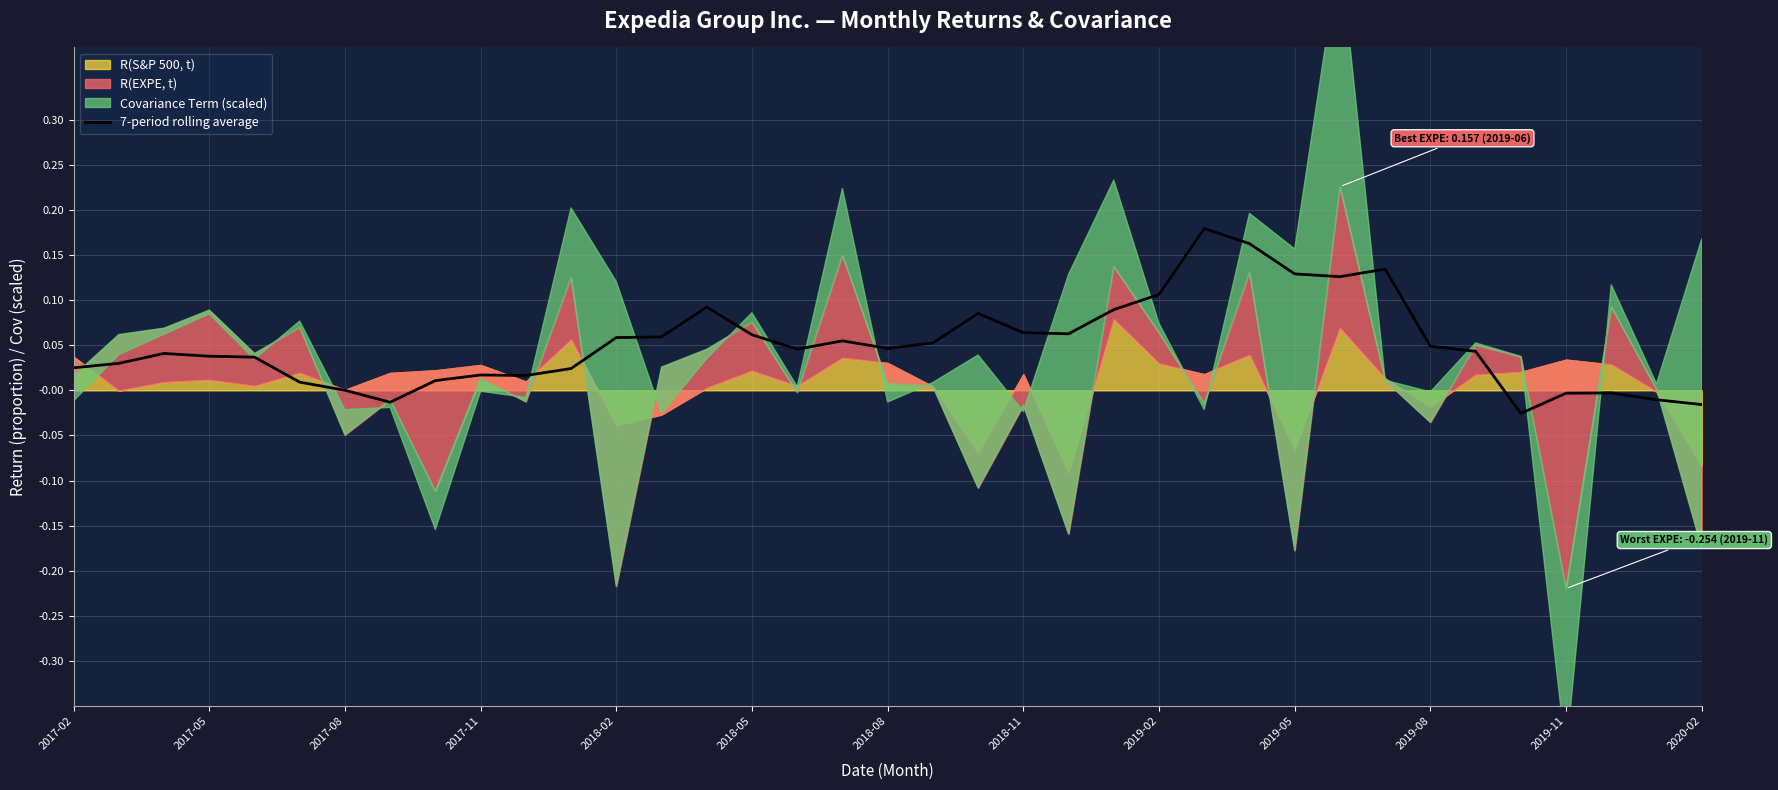

Reading left to right, what are all the values shown in this chart?

0.0	0.0	0.0	0.0	0.0	0.0	0.0	-0.0	0.0	0.0	0.0	0.0	0.1	0.1	0.1	0.1	0.0	0.1	0.0	0.1	0.1	0.1	0.1	0.1	0.1	0.2	0.2	0.1	0.1	0.1	0.0	0.0	-0.0	-0.0	-0.0	-0.0	-0.0